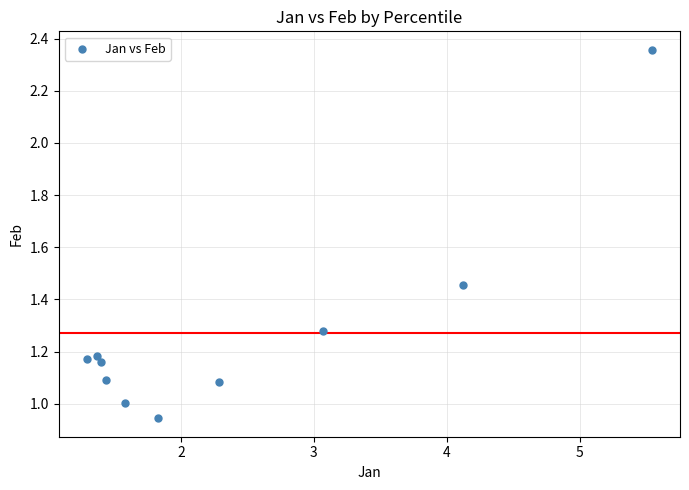

What is the range of X values (max minus min)?

4.3